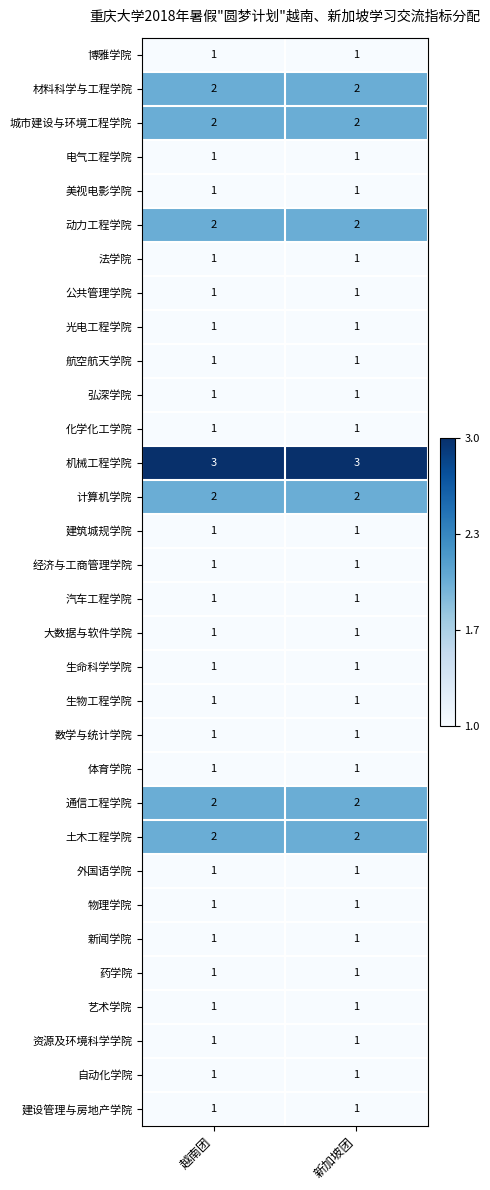

What is the sum of the 通信工程学院 values at 越南团 and 新加坡团?

4